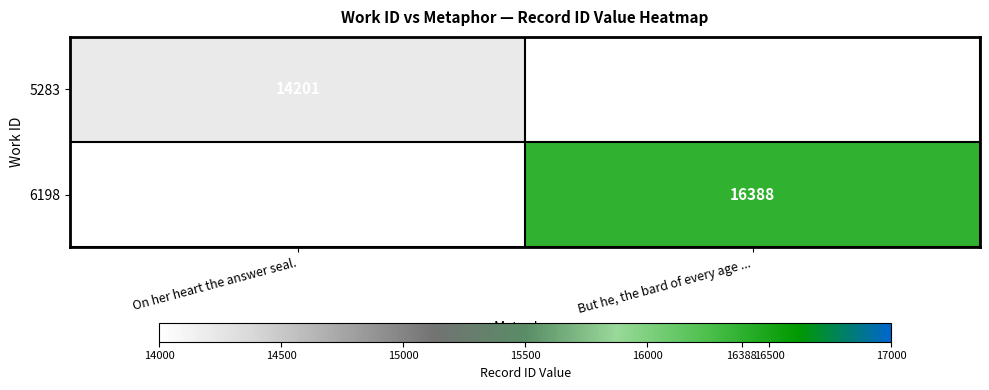

Is it true that 6198 equals 16388 at But he, the bard of every age ...?

True